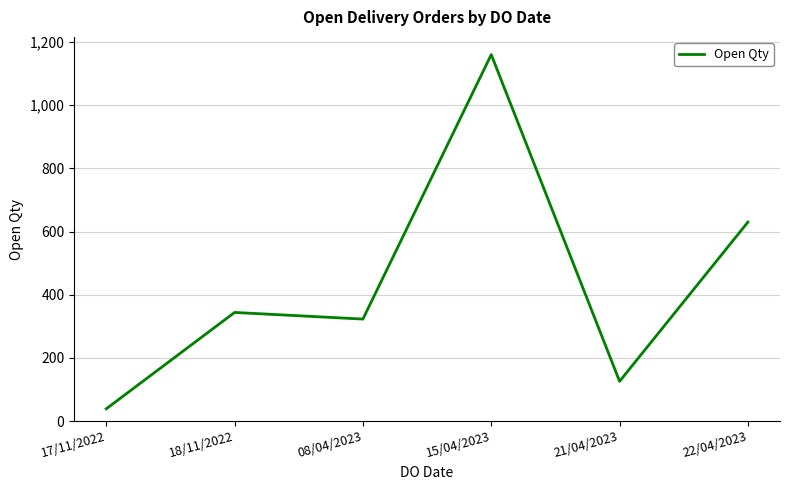

What is the difference between the second highest and second lowest values?

504